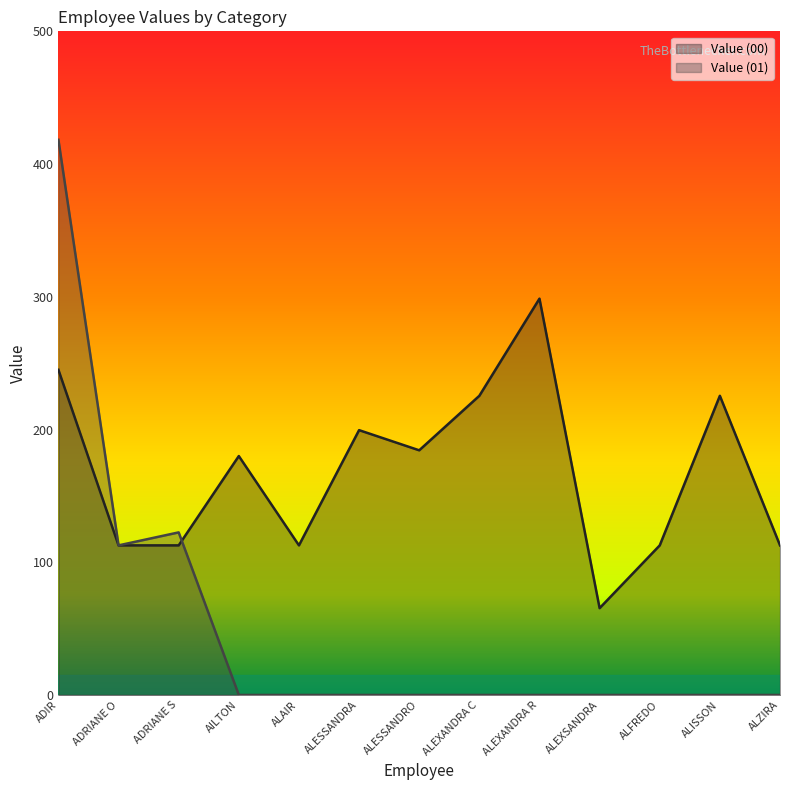

How many categories are shown in the chart?

13